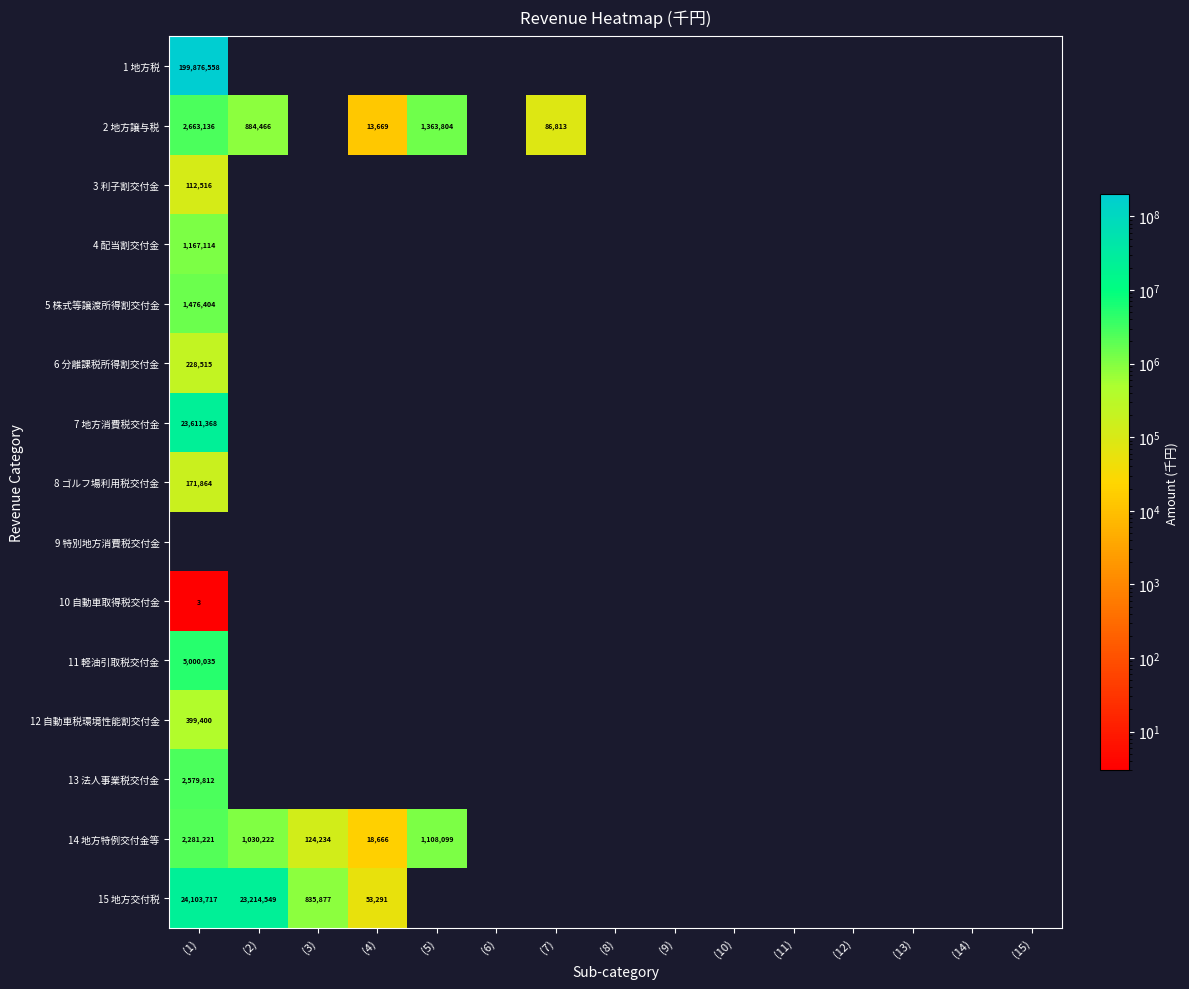

True or false: 15 地方交付税 has a value of 8966781 at (2).

False